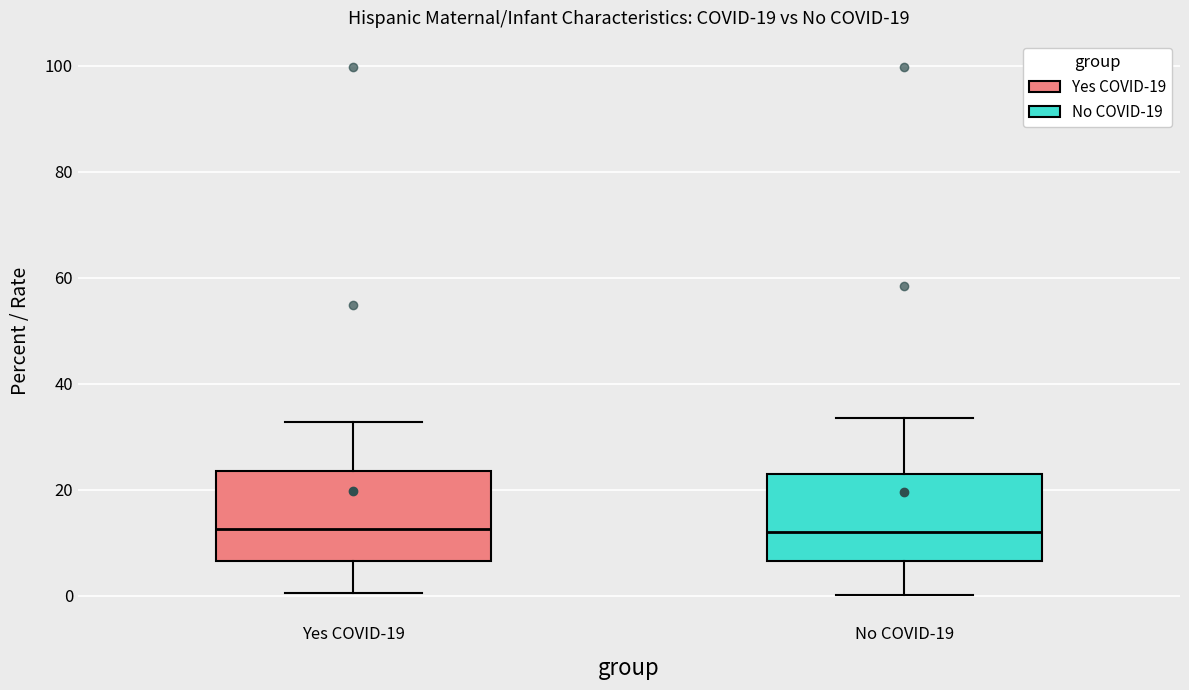

Reading left to right, read every box against the y-axis: the position of its median line, the range the box covers, and the ends of its whiskers. The values are not printed on the chart, so give them approximately, as read against the axis.

Yes COVID-19: median 12, box 6 to 24, whiskers 0 to 32
No COVID-19: median 12, box 6 to 24, whiskers 0 to 34